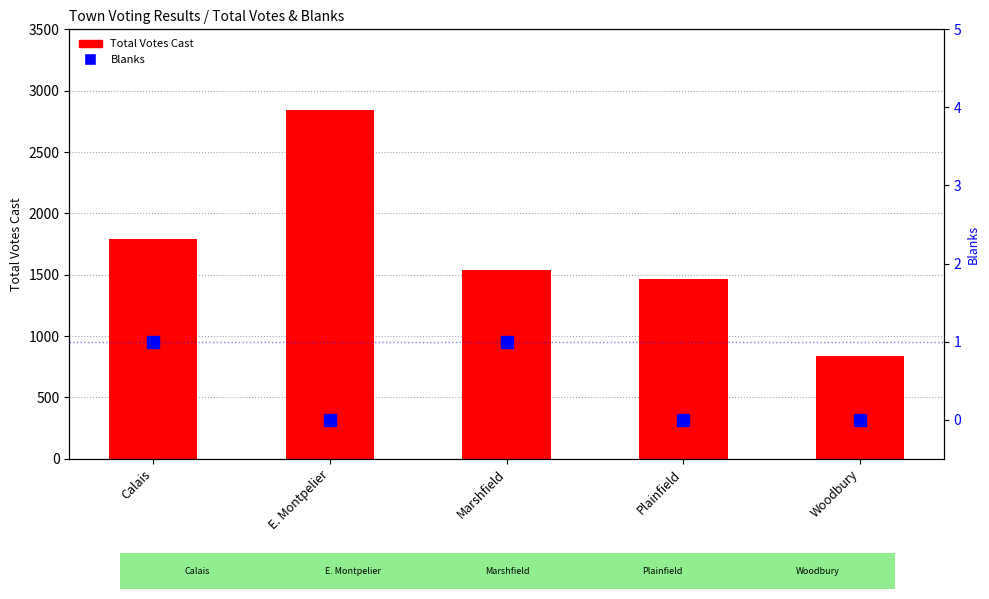

How many series are shown in this chart?

2